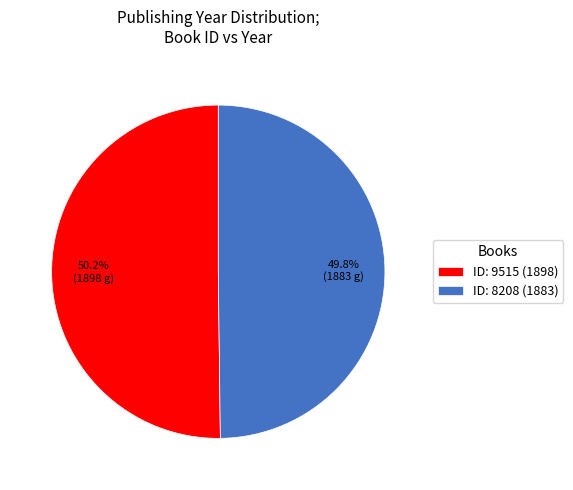

What is the ratio of the value at ID: 9515 (1898) to the value at ID: 8208 (1883)?

1.0